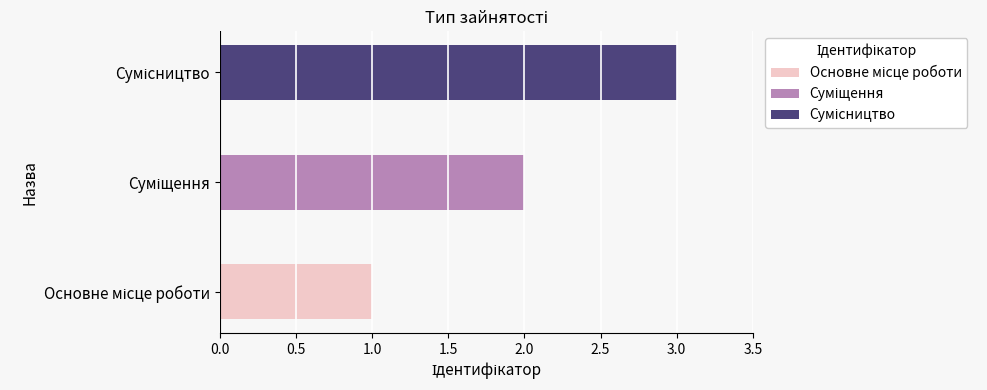

Where does the data first go above 2?

Сумісництво